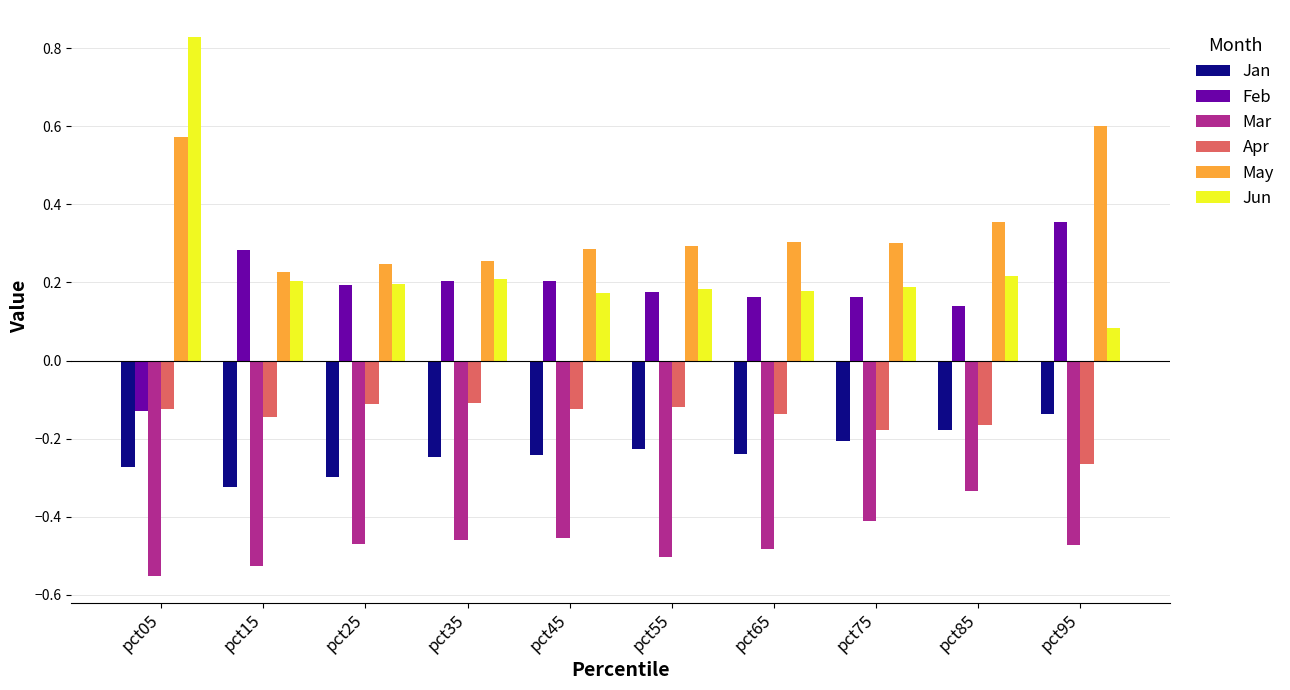

At which category does the chart reach its peak across all series?

pct05